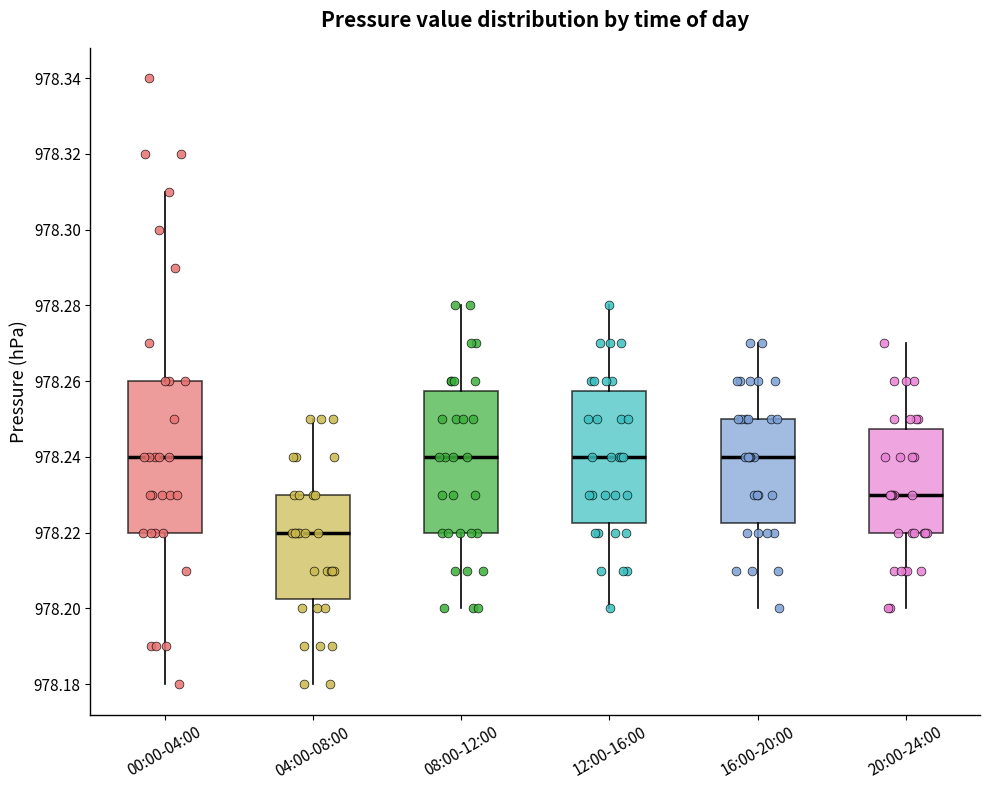

Reading left to right, read every box against the y-axis: the position of its median line, the range the box covers, and the ends of its whiskers. The values are not printed on the chart, so give them approximately, as read against the axis.

00:00-04:00: median 978.240, box 978.220 to 978.260, whiskers 978.180 to 978.310
04:00-08:00: median 978.220, box 978.202 to 978.230, whiskers 978.180 to 978.250
08:00-12:00: median 978.240, box 978.220 to 978.258, whiskers 978.200 to 978.280
12:00-16:00: median 978.240, box 978.222 to 978.258, whiskers 978.200 to 978.280
16:00-20:00: median 978.240, box 978.222 to 978.250, whiskers 978.200 to 978.270
20:00-24:00: median 978.230, box 978.220 to 978.248, whiskers 978.200 to 978.270